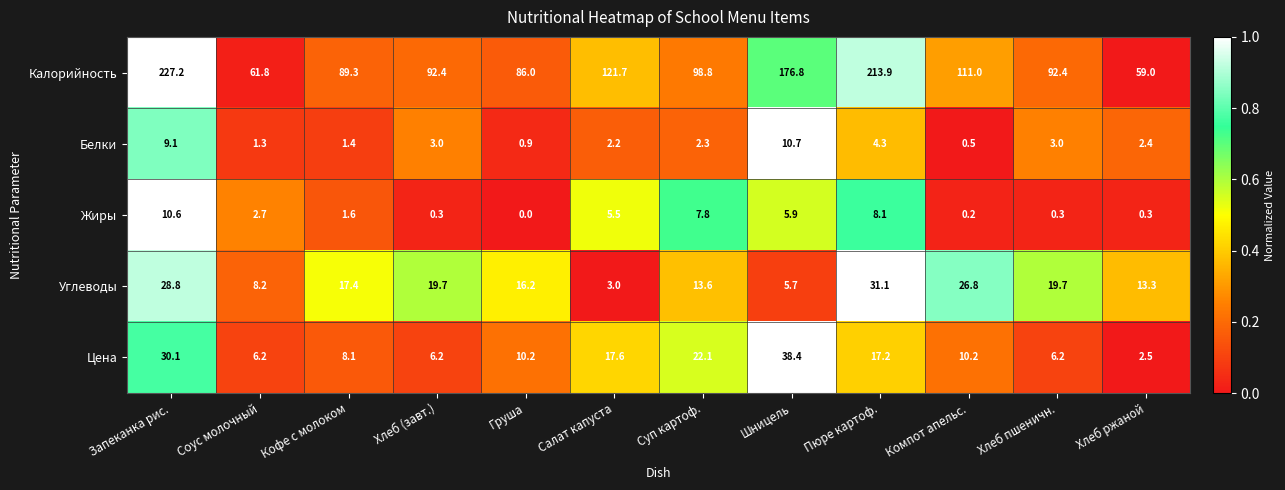

Is it true that Калорийность equals 59.0 at Хлеб ржаной?

True